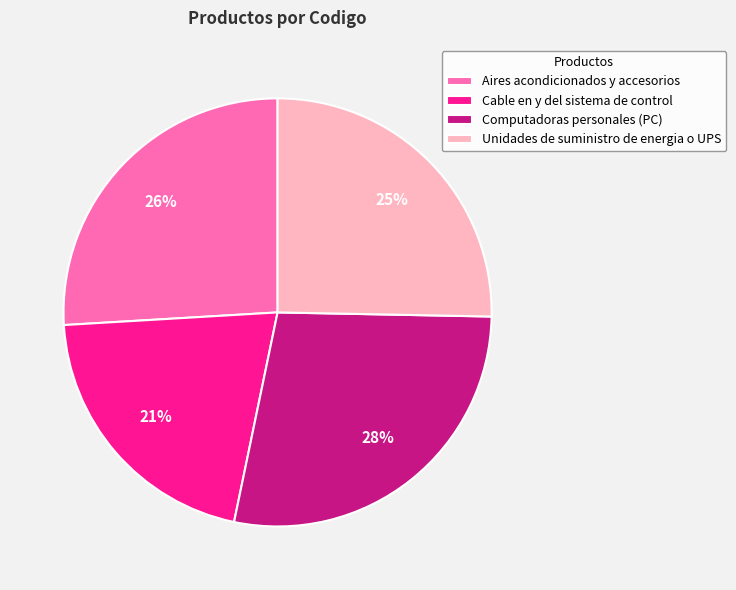

True or false: Computadoras personales (PC) accounts for 28% of the total.

True